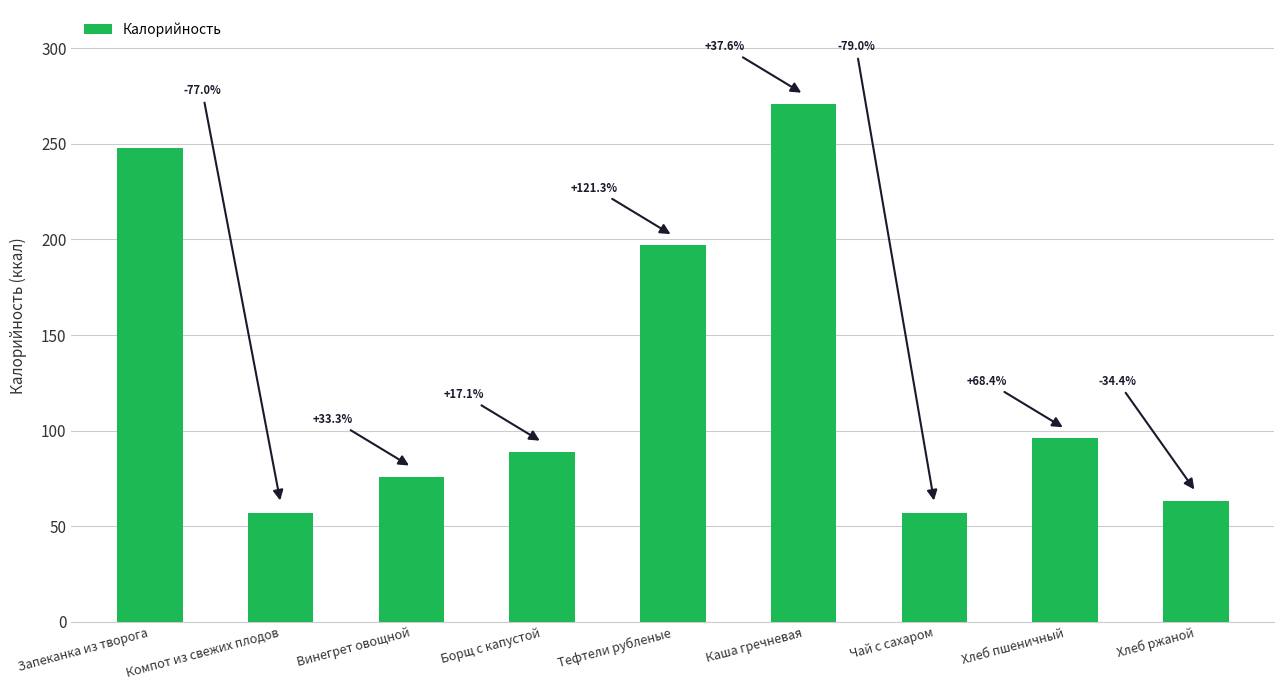

List the labels in order of value, largest first.

Каша гречневая, Запеканка из творога, Тефтели рубленые, Хлеб пшеничный, Борщ с капустой, Винегрет овощной, Хлеб ржаной, Компот из свежих плодов, Чай с сахаром